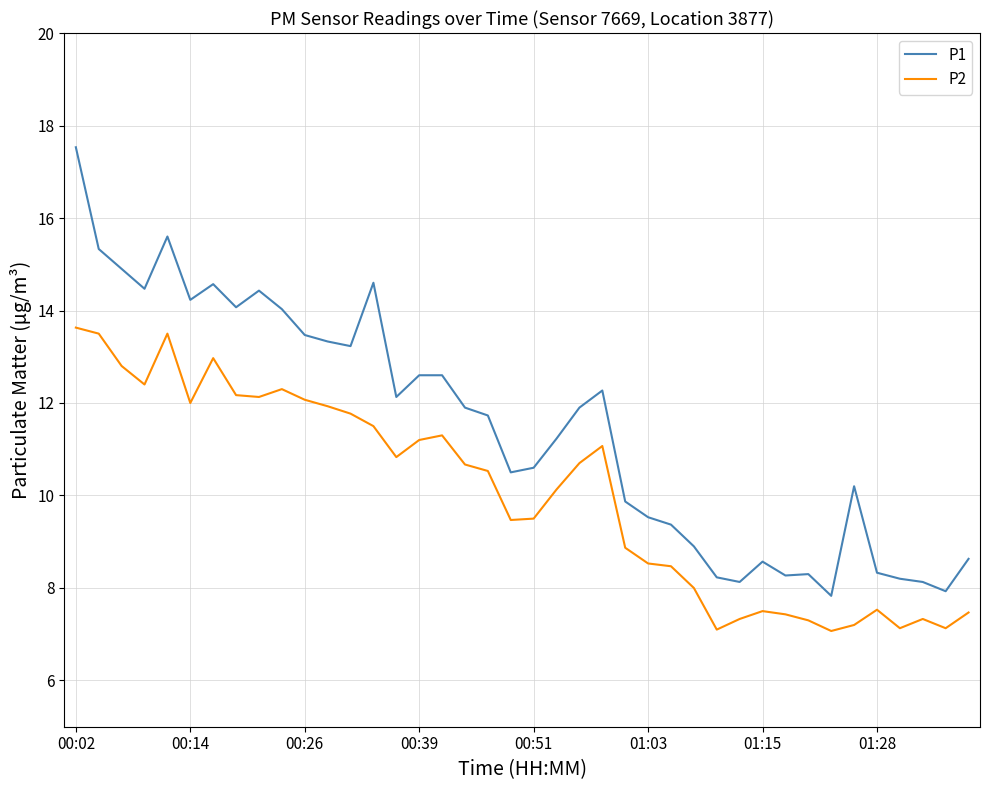

What is the lowest value of the P2 series?

7.1